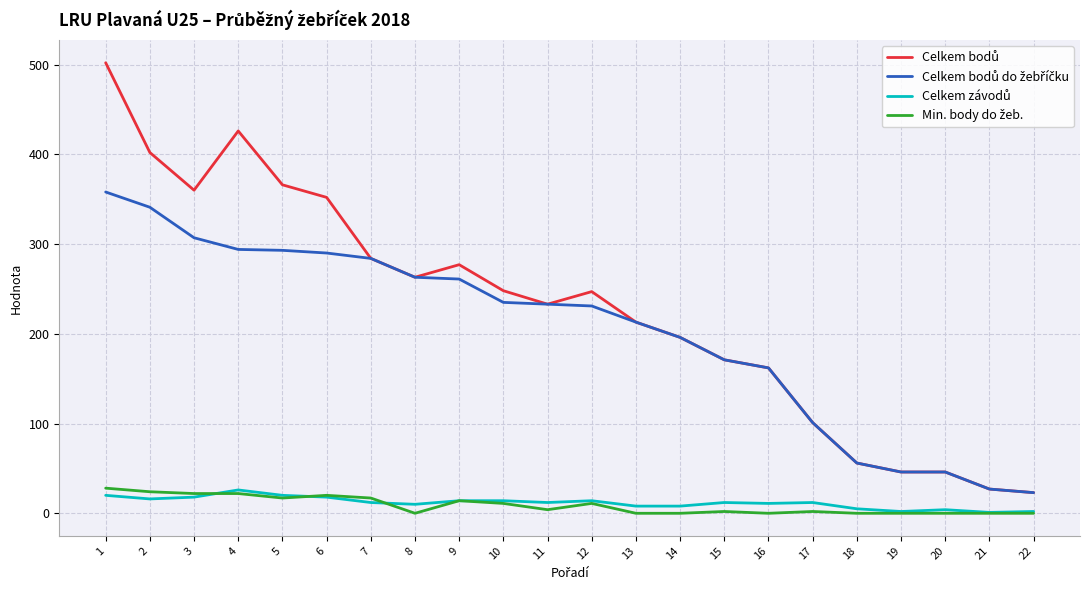

How many lines are shown in the chart?

4